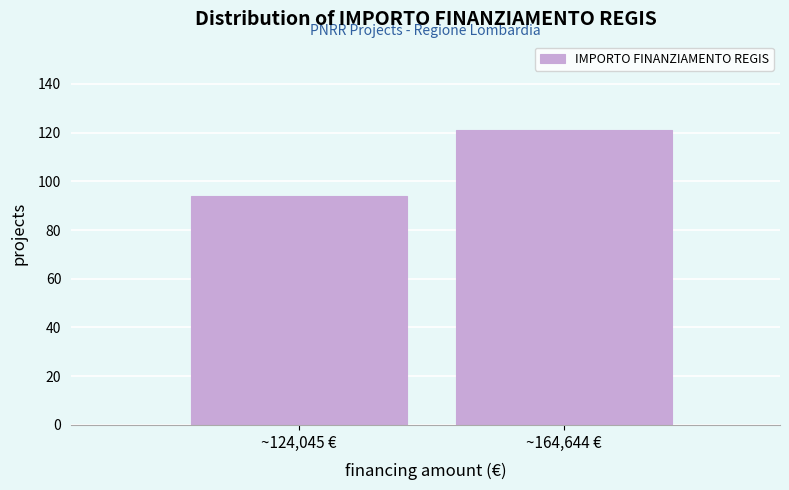

Reading left to right, what are all the values shown in this chart?

94	121